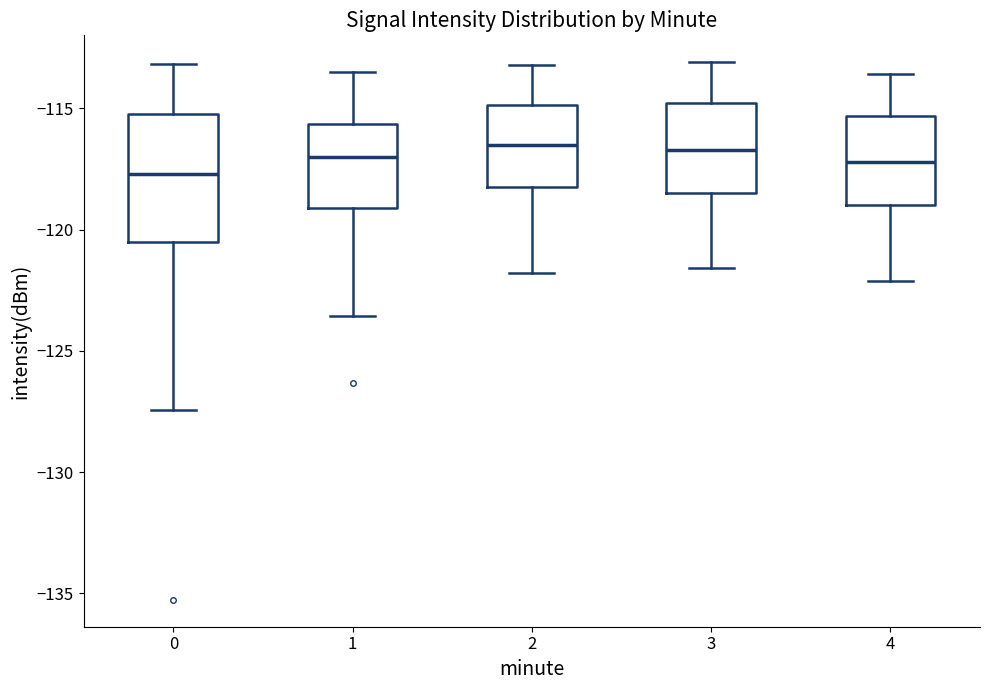

Reading left to right, transcribe this box plot: for each box, give where its median line is, the range the box spans, and where its two whiskers end, as read against the y-axis. The values are not printed on the chart, so give them approximately, as read against the axis.

0: median -117.5, box -120.5 to -115.5, whiskers -127.5 to -113.0
1: median -117.0, box -119.0 to -115.5, whiskers -123.5 to -113.5
2: median -116.5, box -118.0 to -115.0, whiskers -122.0 to -113.0
3: median -116.5, box -118.5 to -115.0, whiskers -121.5 to -113.0
4: median -117.0, box -119.0 to -115.5, whiskers -122.0 to -113.5